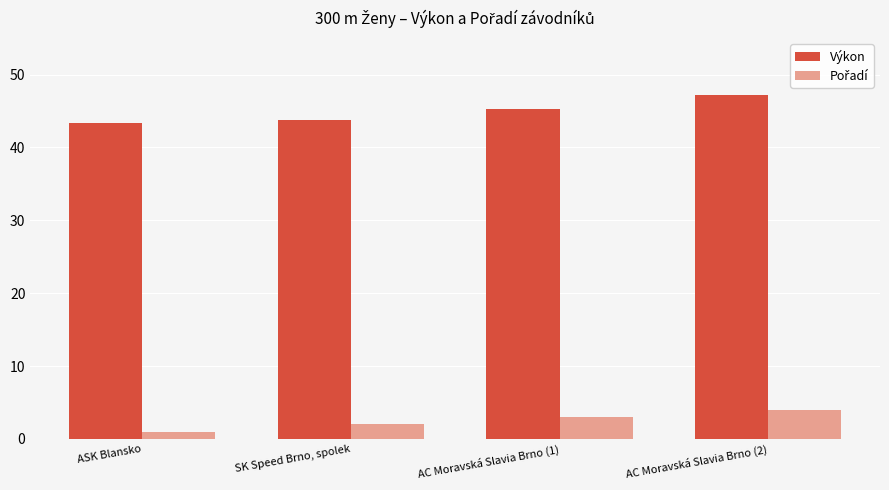

The Výkon series shows 45.3 at AC Moravská Slavia Brno (1). True or false?

True